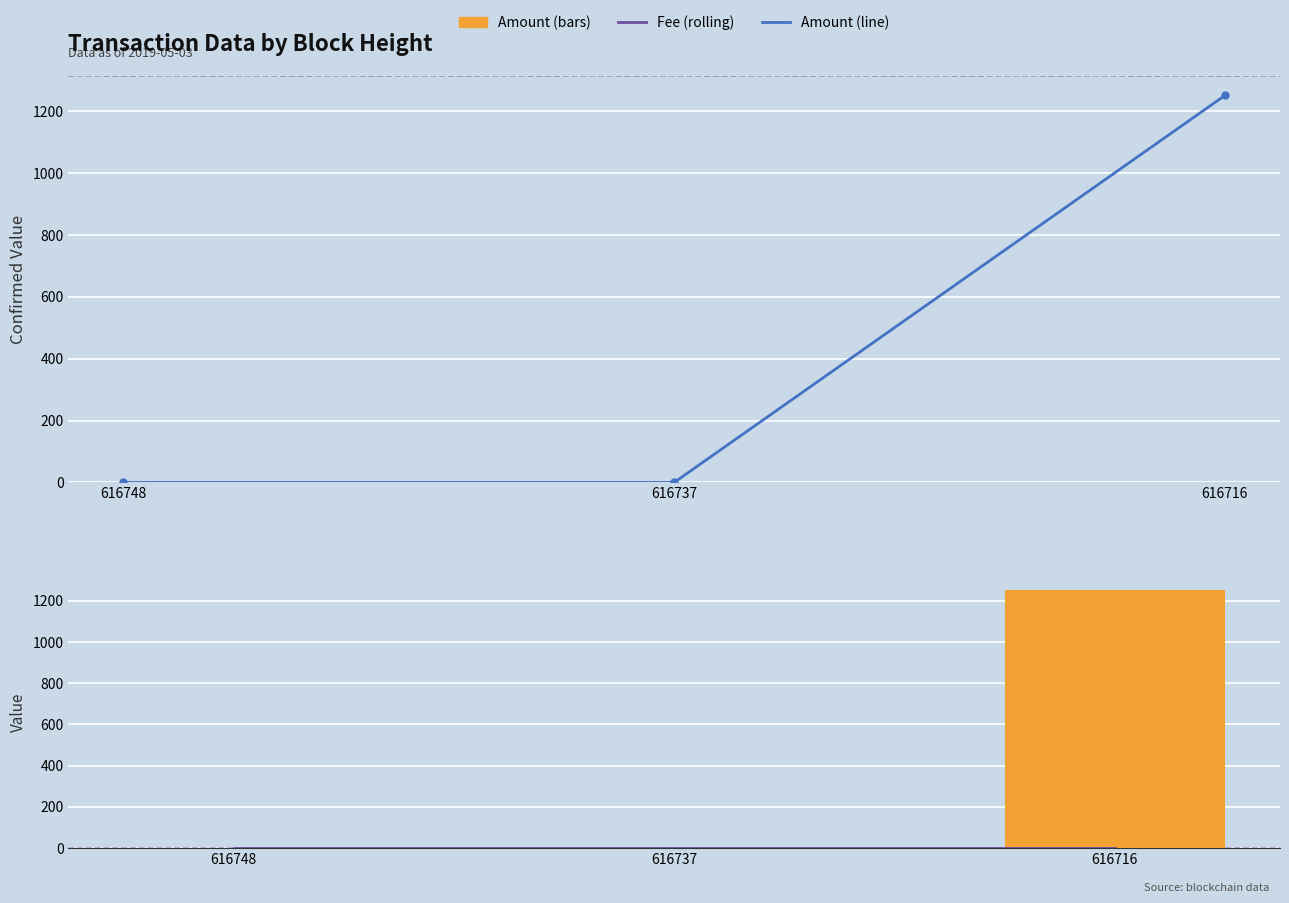

At which label is Fee closest to 0?

616748